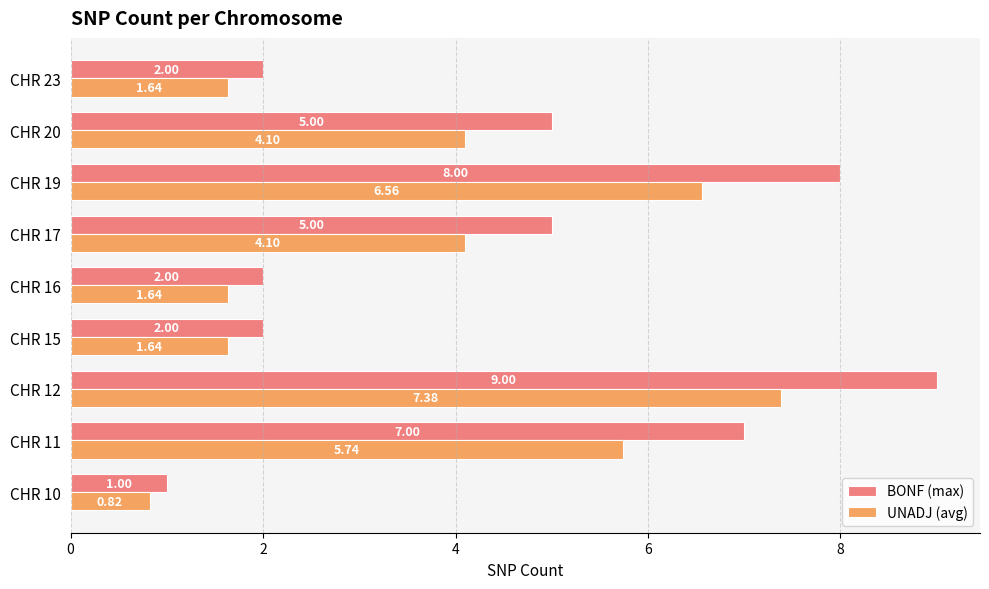

What is the average value of the UNADJ (avg) series?

3.7